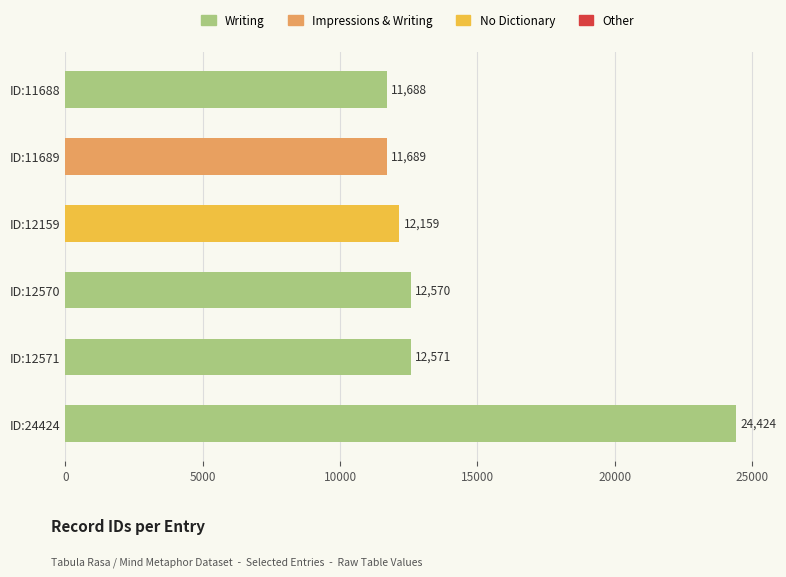

Reading top to bottom, extract all data points from this chart.

ID:11688=11688	ID:11689=11689	ID:12159=12159	ID:12570=12570	ID:12571=12571	ID:24424=24424